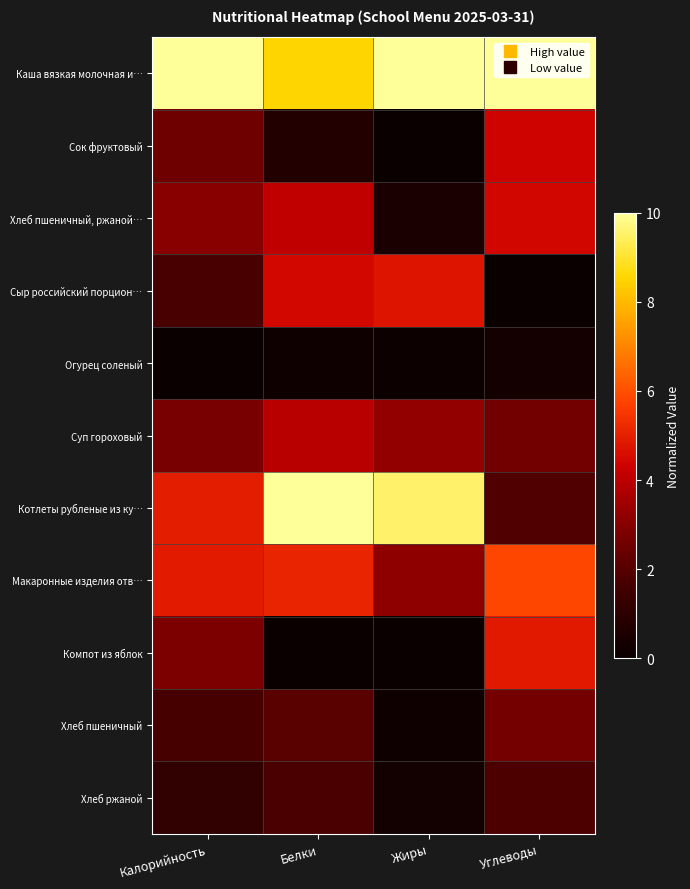

Reading left to right, list all the values displayed in this chart.

Каша вязкая молочная и…: Калорийность=10.0	Белки=8.5	Жиры=10.0	Углеводы=10.0
Сок фруктовый: Калорийность=2.5	Белки=0.7	Жиры=0.0	Углеводы=4.4
Хлеб пшеничный, ржаной…: Калорийность=3.1	Белки=4.1	Жиры=0.5	Углеводы=4.4
Сыр российский порцион…: Калорийность=1.7	Белки=4.5	Жиры=4.8	Углеводы=0.0
Огурец соленый: Калорийность=0.0	Белки=0.2	Жиры=0.1	Углеводы=0.3
Суп гороховый: Калорийность=2.8	Белки=3.9	Жиры=3.2	Углеводы=2.6
Котлеты рубленые из ку…: Калорийность=4.9	Белки=10.0	Жиры=9.5	Углеводы=1.9
Макаронные изделия отв…: Калорийность=4.9	Белки=5.1	Жиры=3.1	Углеводы=5.8
Компот из яблок: Калорийность=2.8	Белки=0.0	Жиры=0.0	Углеводы=4.9
Хлеб пшеничный: Калорийность=1.7	Белки=2.0	Жиры=0.2	Углеводы=2.6
Хлеб ржаной: Калорийность=1.1	Белки=1.7	Жиры=0.3	Углеводы=1.8